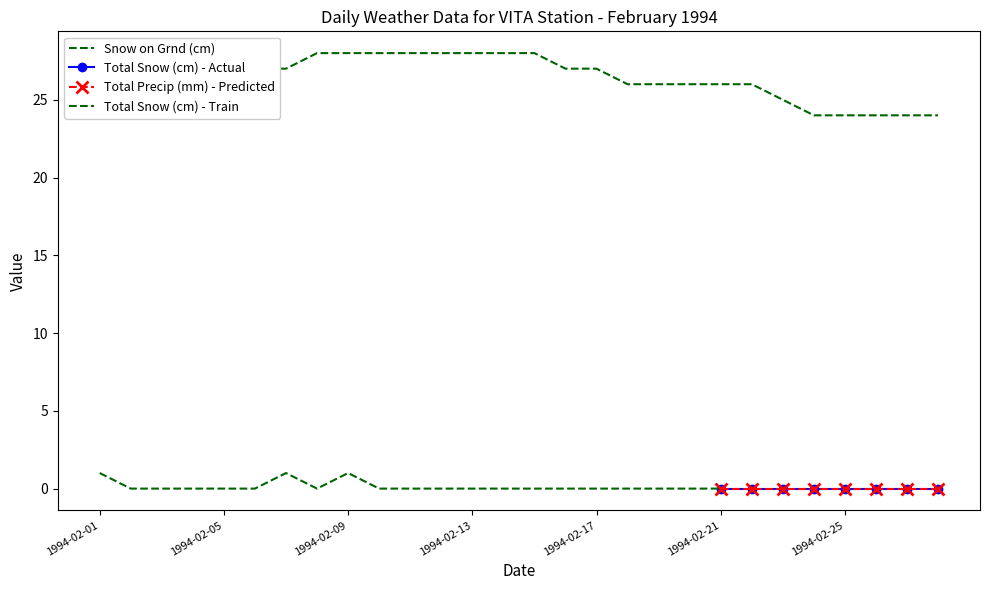

At 1994-02-13, list the series in order from largest to smallest.

Snow on Grnd (cm), Total Snow (cm), Total Precip (mm)